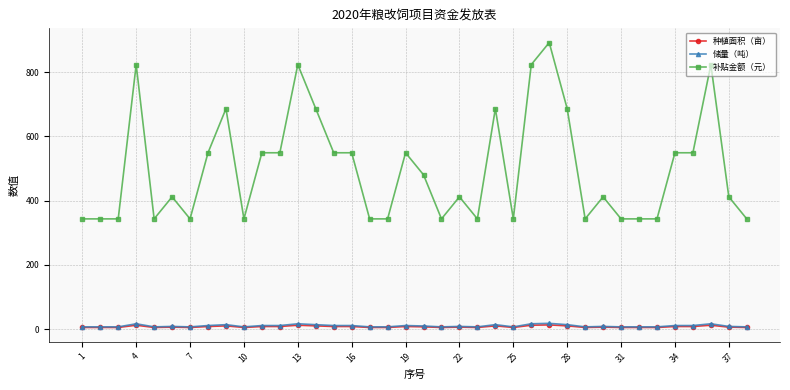

Is this an area chart (filled region under the line)?

No